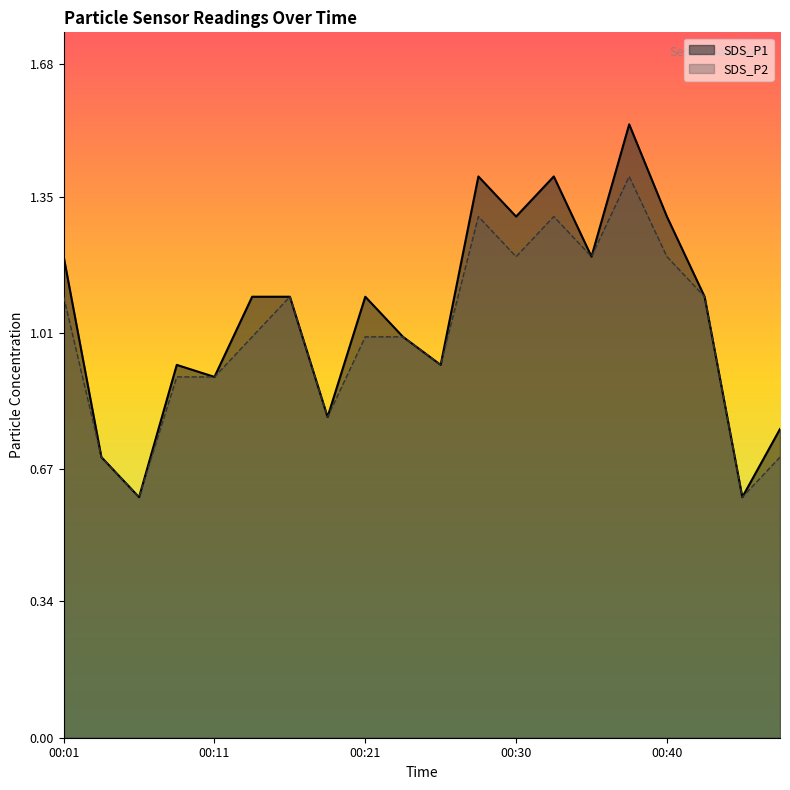

Which category has the lowest value in the SDS_P2 series?

00:06